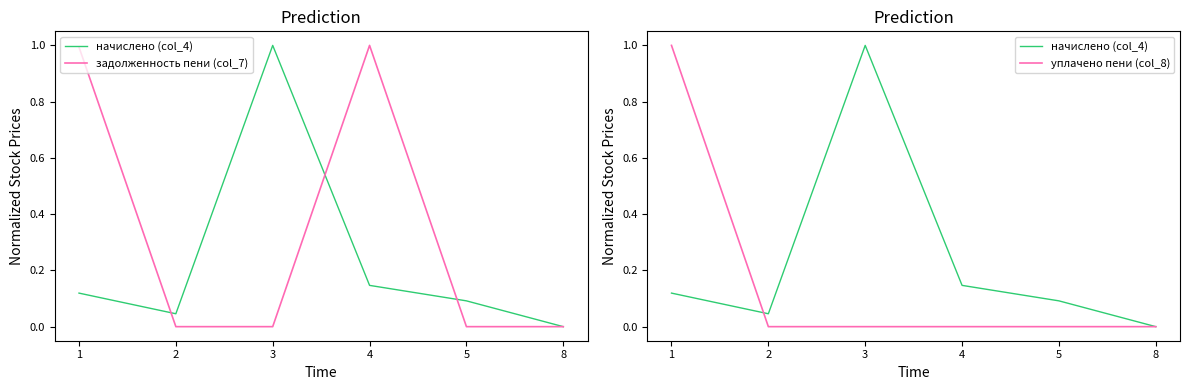

List the series in order of their peak value, lowest first.

начислено (col_4), задолженность пени (col_7), уплачено пени (col_8)